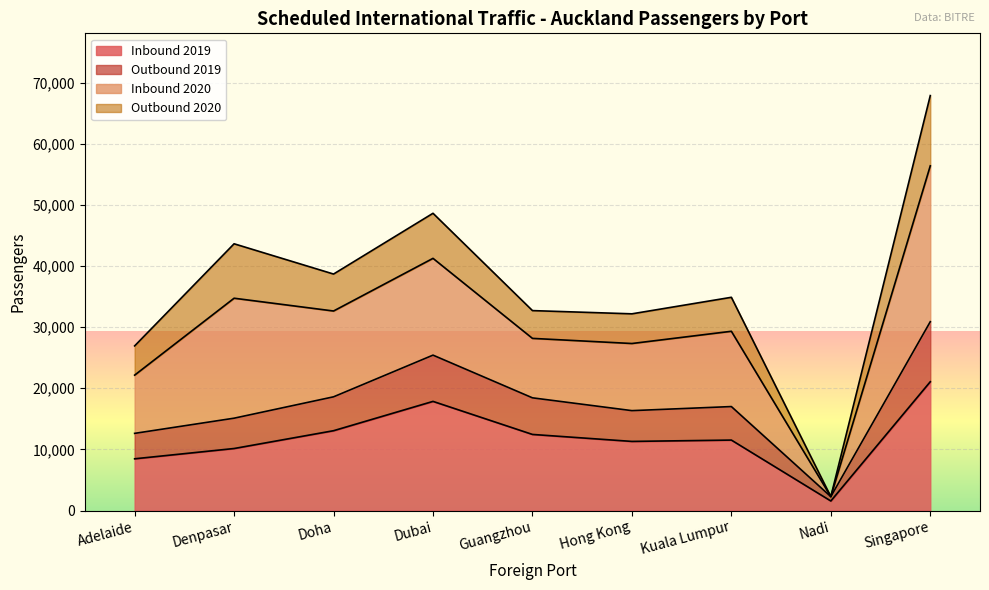

Which category has the lowest value in the Inbound 2019 series?

Nadi